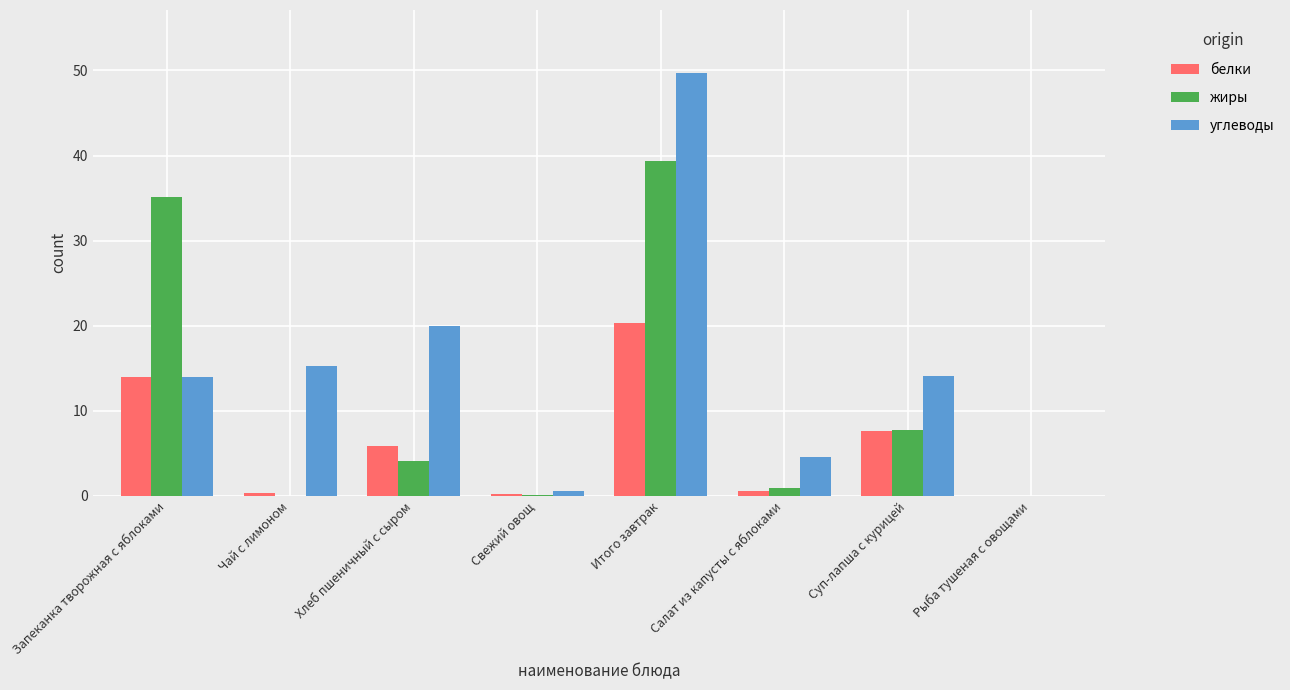

Between Хлеб пшеничный с сыром and Рыба тушеная с овощами, which series saw the biggest shift?

углеводы